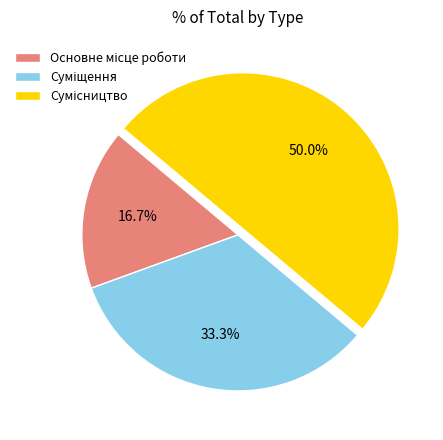

To the nearest percent, what is the difference between the largest and smallest slice percentages?

33%